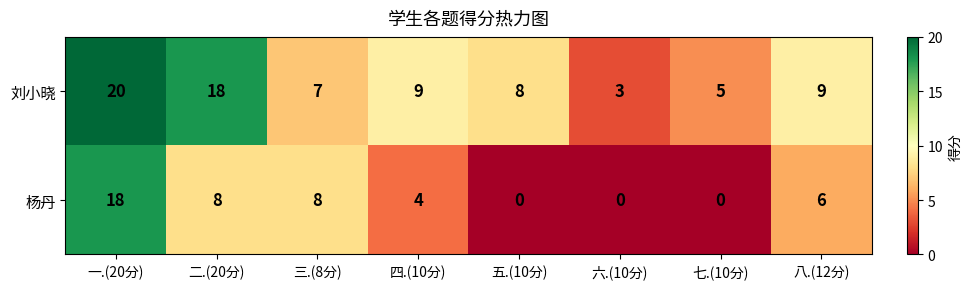

What is the difference between the highest and lowest values at 八.(12分)?

3